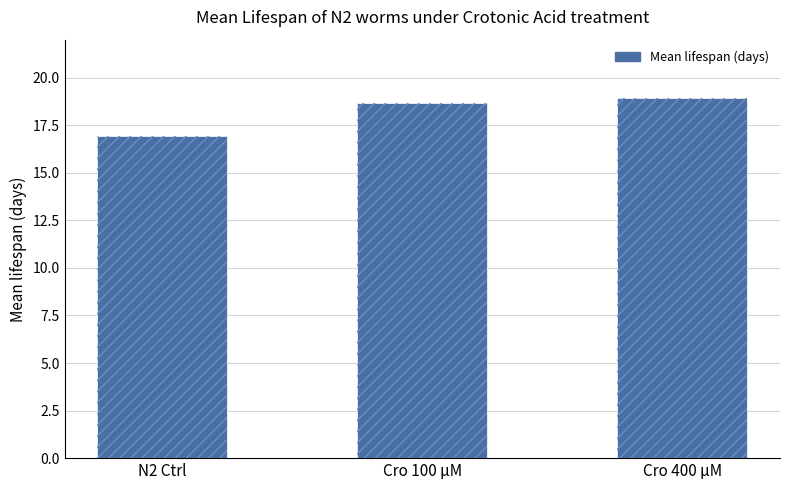

What is the average value?

18.2